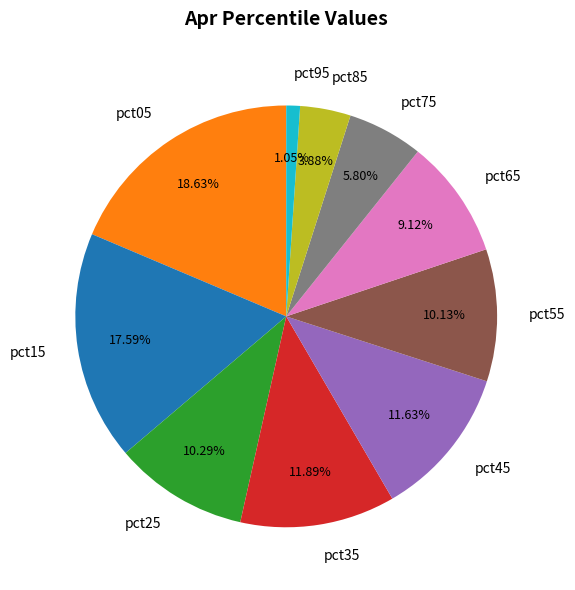

To the nearest percent, what is the combined percentage of pct15 and pct05?

36%